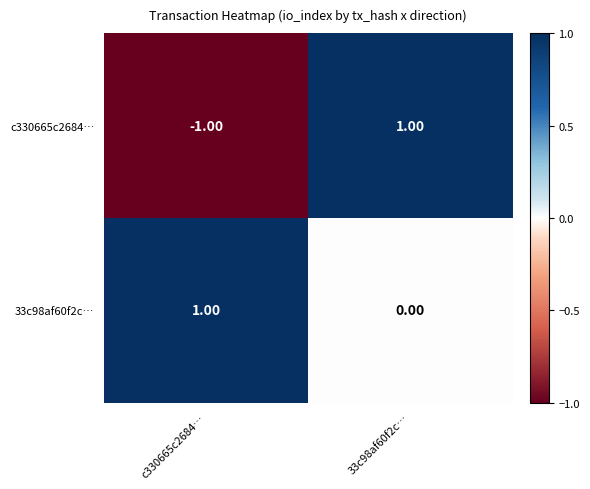

List the labels in order of c330665c2684… value, smallest first.

c330665c2684…, 33c98af60f2c…